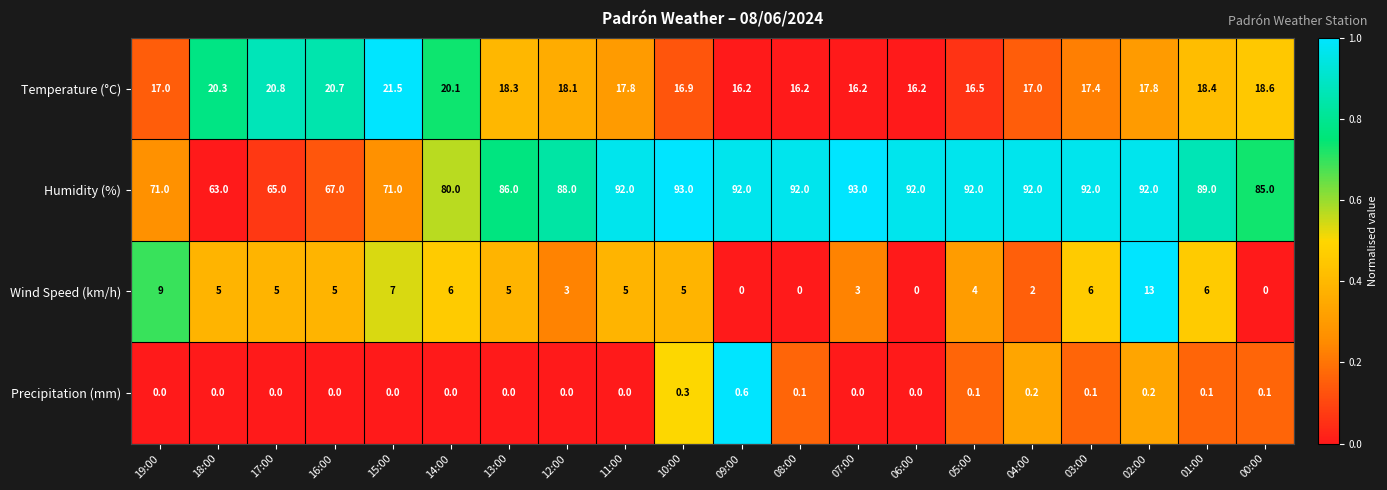

Which series has the largest total across all categories?

Humidity (%)